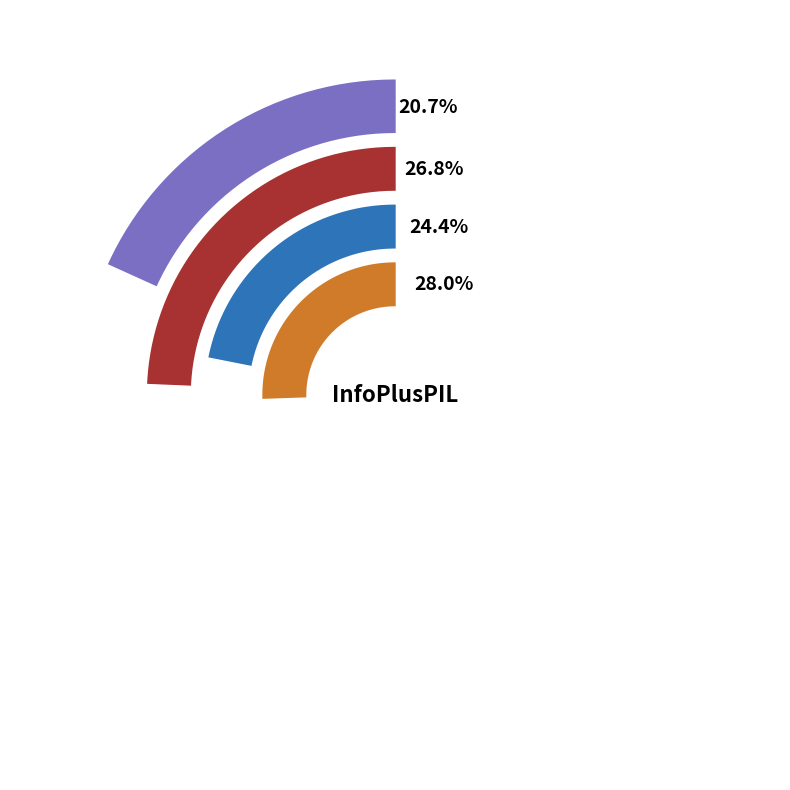

Combined, do 16:00 and 17:00 account for over 50%?

No